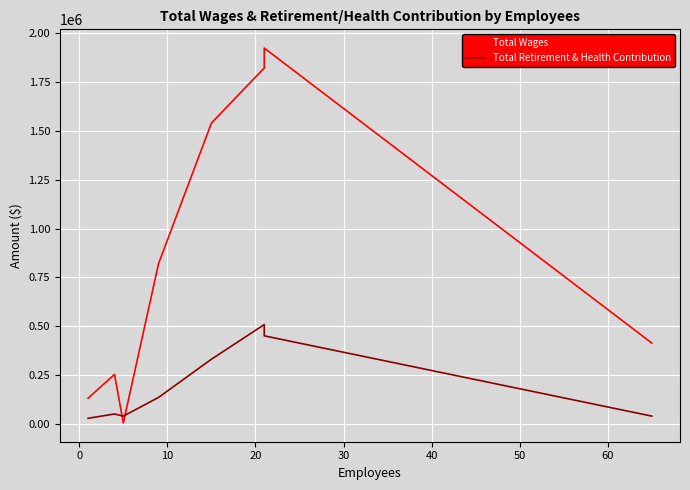

What is the sum of the Total Retirement & Health Contribution values at 40 and 20?

644755